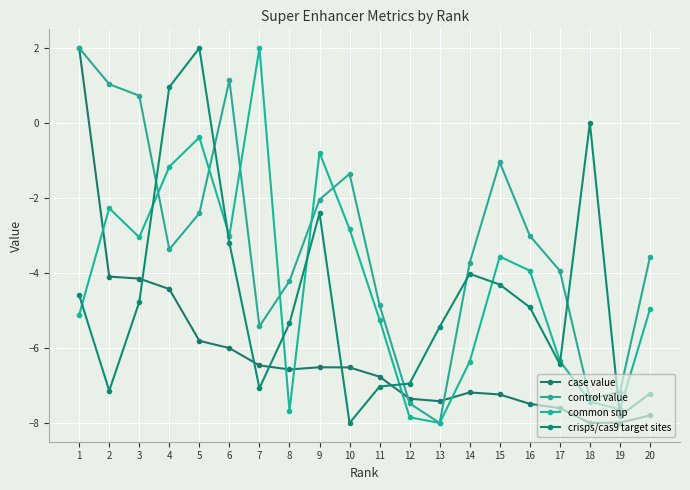

What is the sum of the case value values at 12 and 18?

-15.4